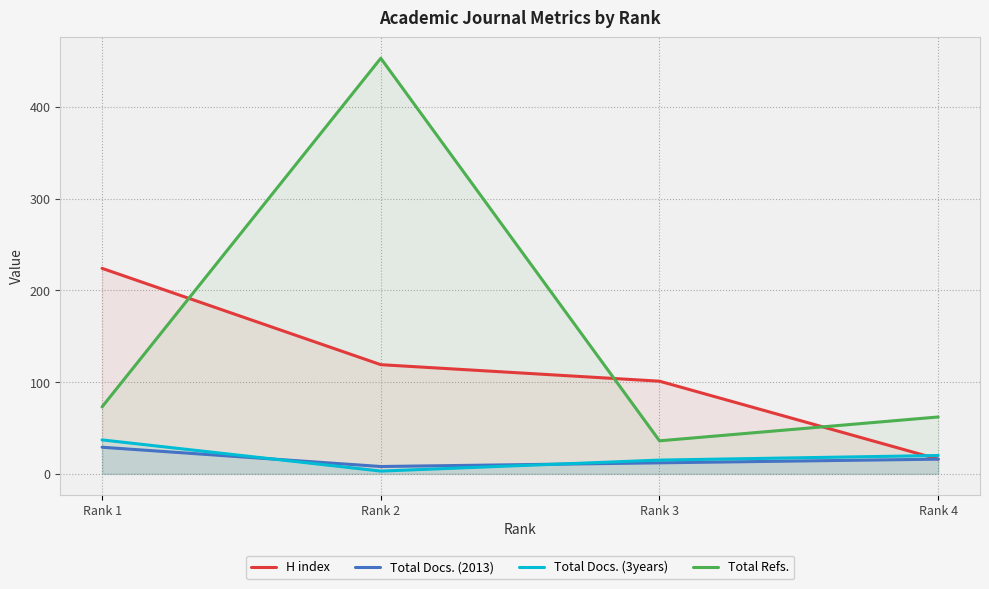

What is the difference between the maximum and minimum values in the Total Docs. (2013) series?

21